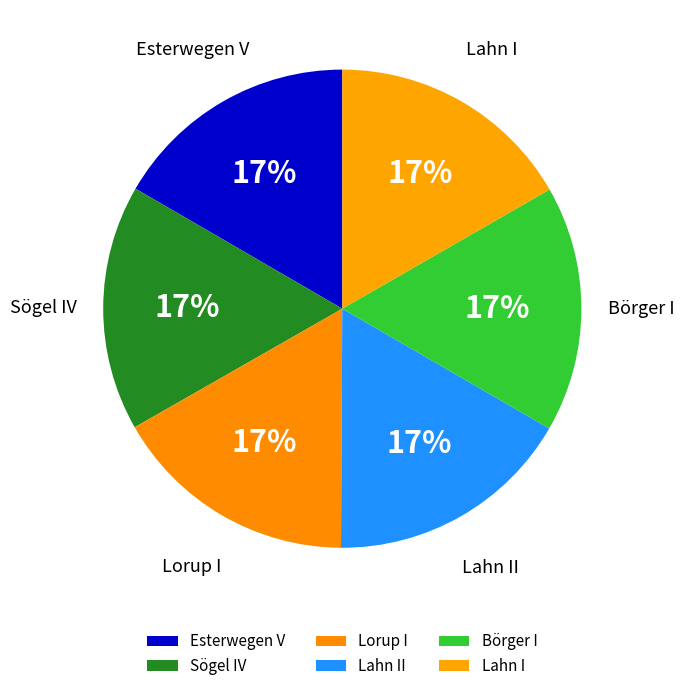

Approximately how many times larger is the value at Börger I compared to Lorup I?

1.0